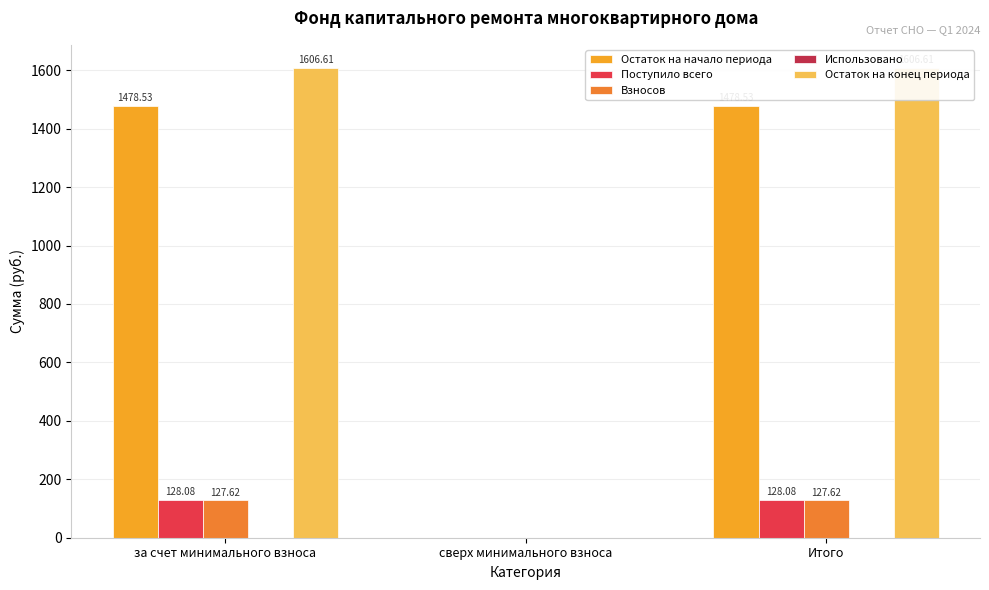

Which series changed the most between за счет минимального взноса and сверх минимального взноса?

Остаток на конец периода